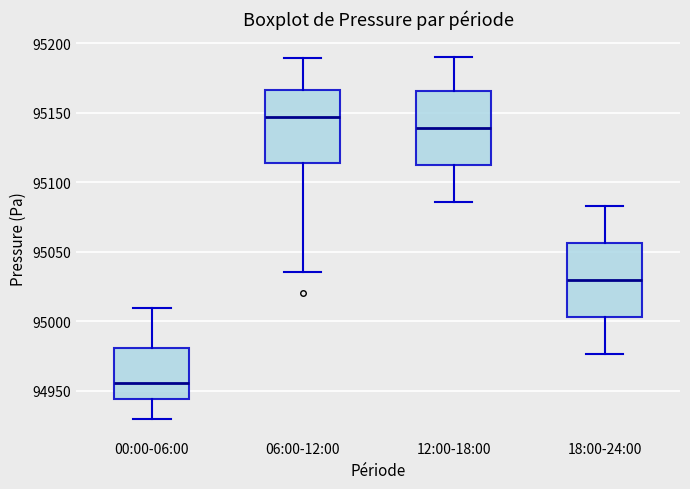

Which box's median line is the lowest?

00:00-06:00